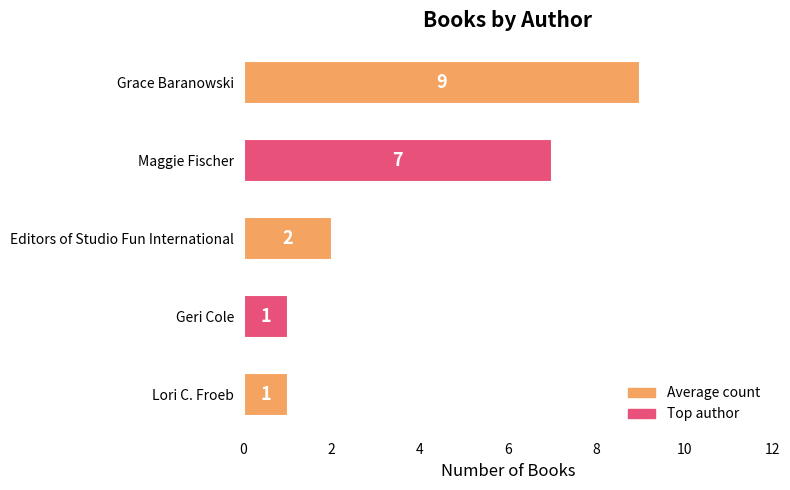

What is the sum of all values?

20